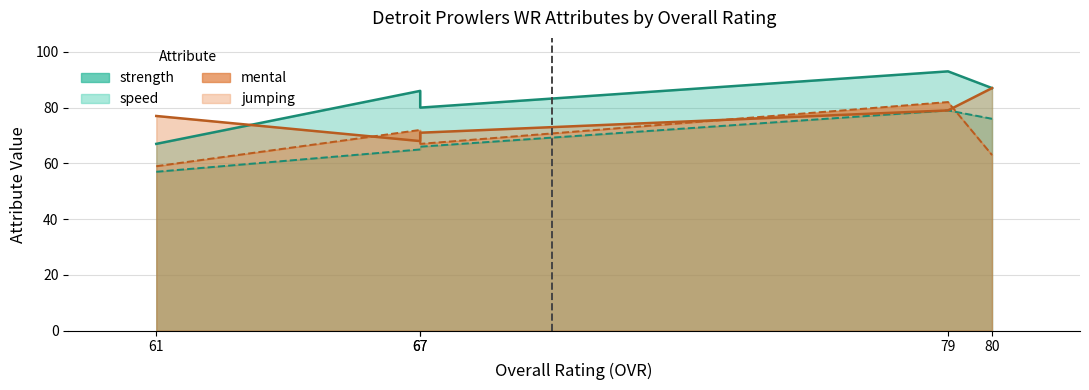

Does the chart display data point markers on the line(s)?

No